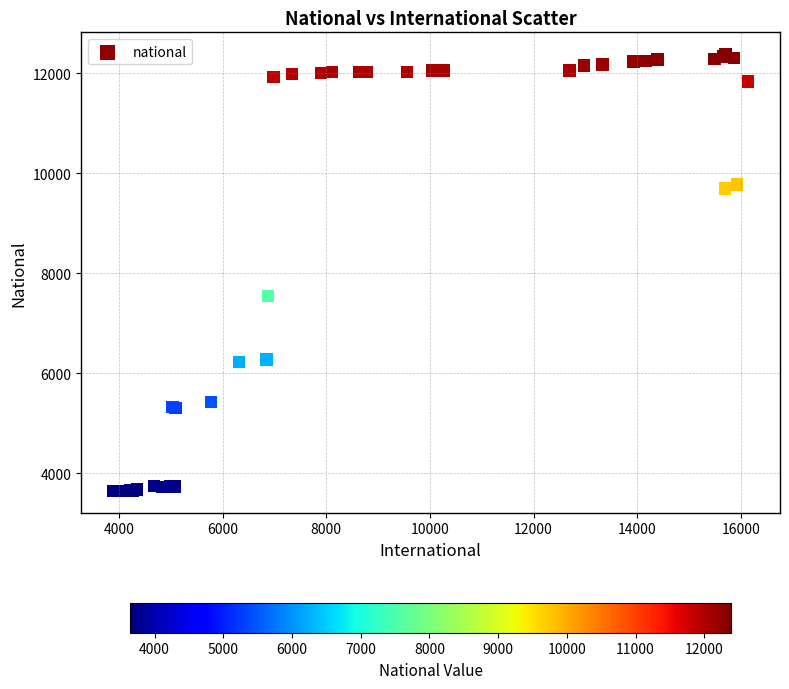

What Y value in the scatter plot is closest to 8015?

7548